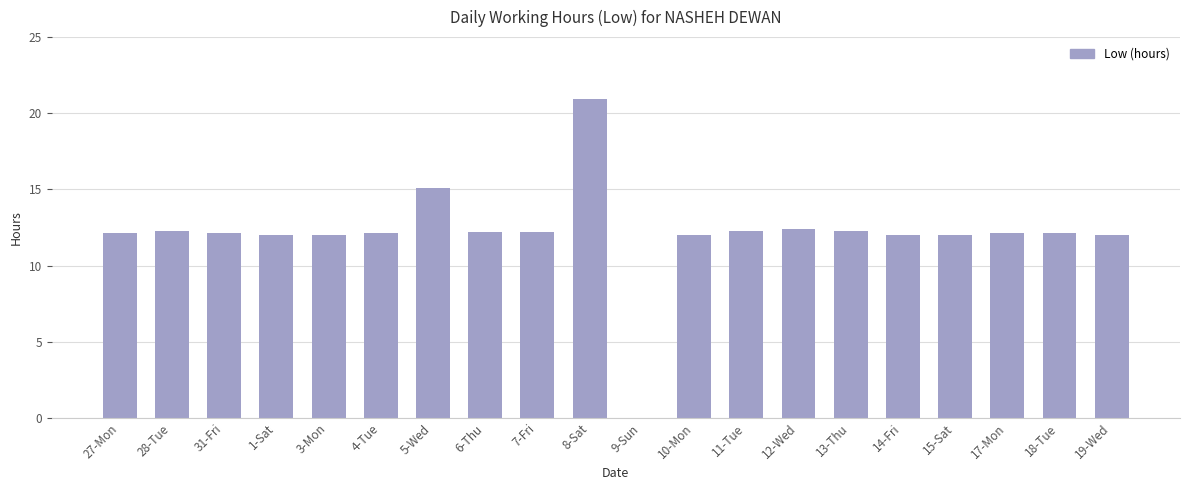

At which category does the chart reach its peak across all series?

8-Sat